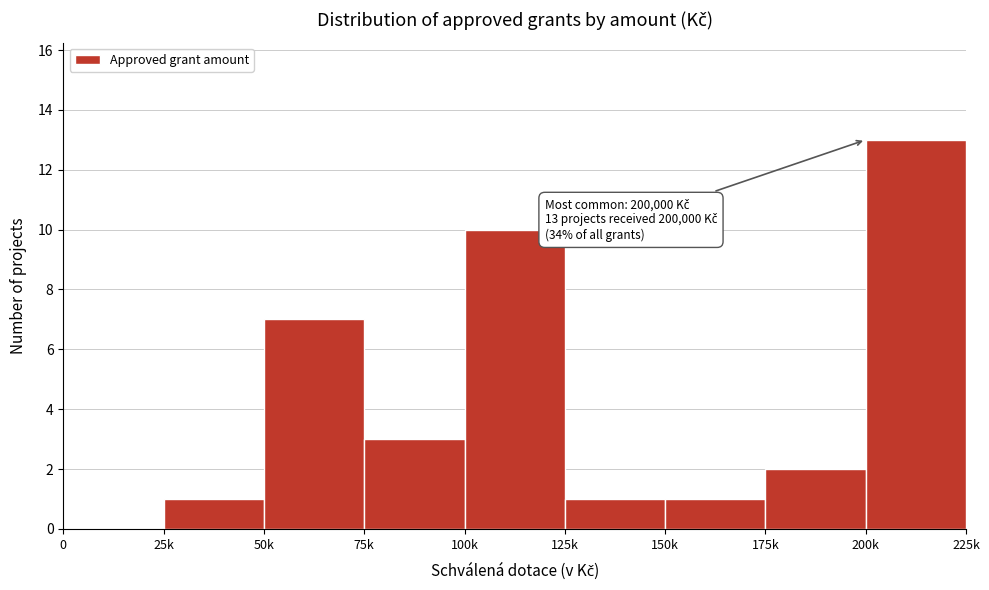

Reading left to right, extract all data points from this chart.

0=0	25k=1	50k=7	75k=3	100k=10	125k=1	150k=1	175k=2	200k=13